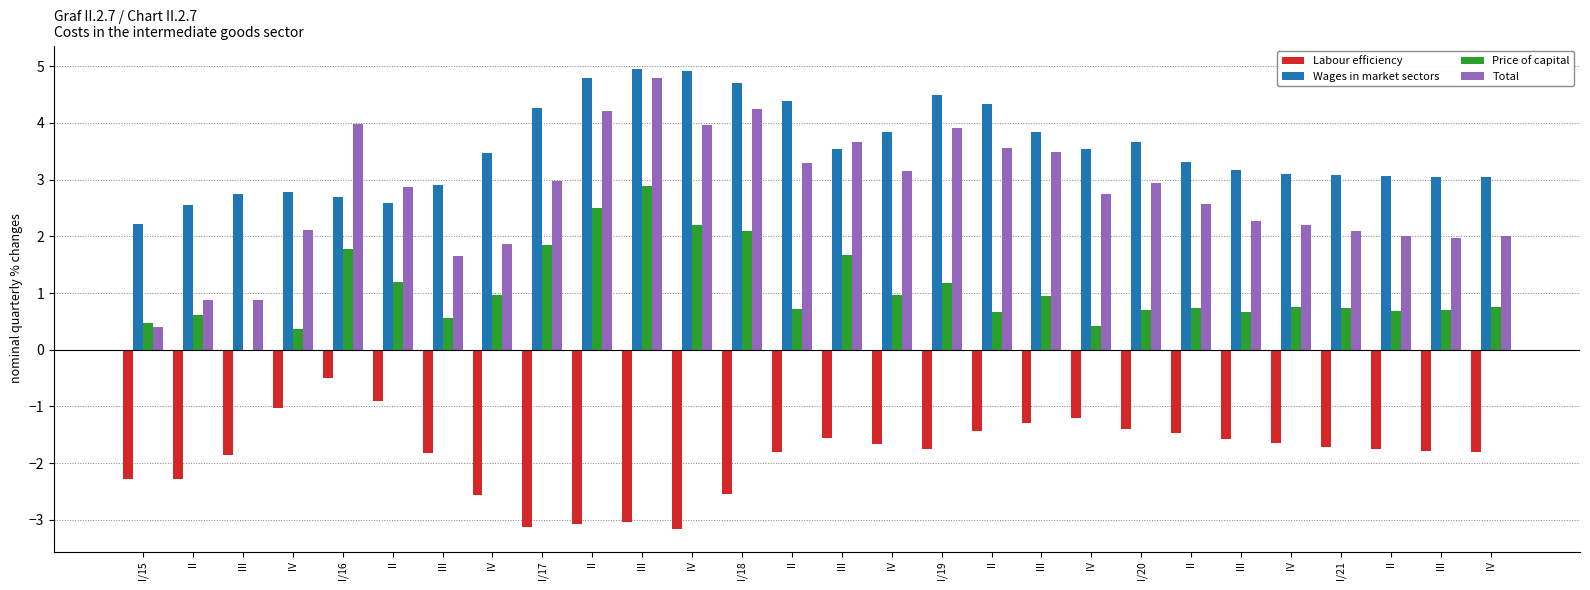

What is the difference between the highest and lowest values at I/15?

4.5